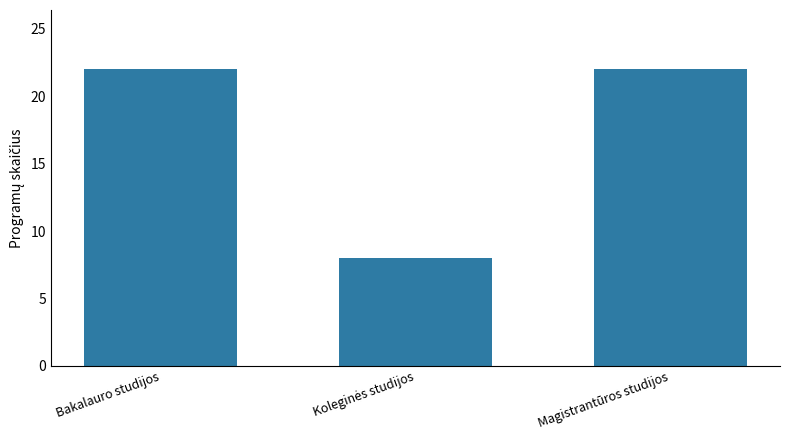

How many data points does each series have?

3